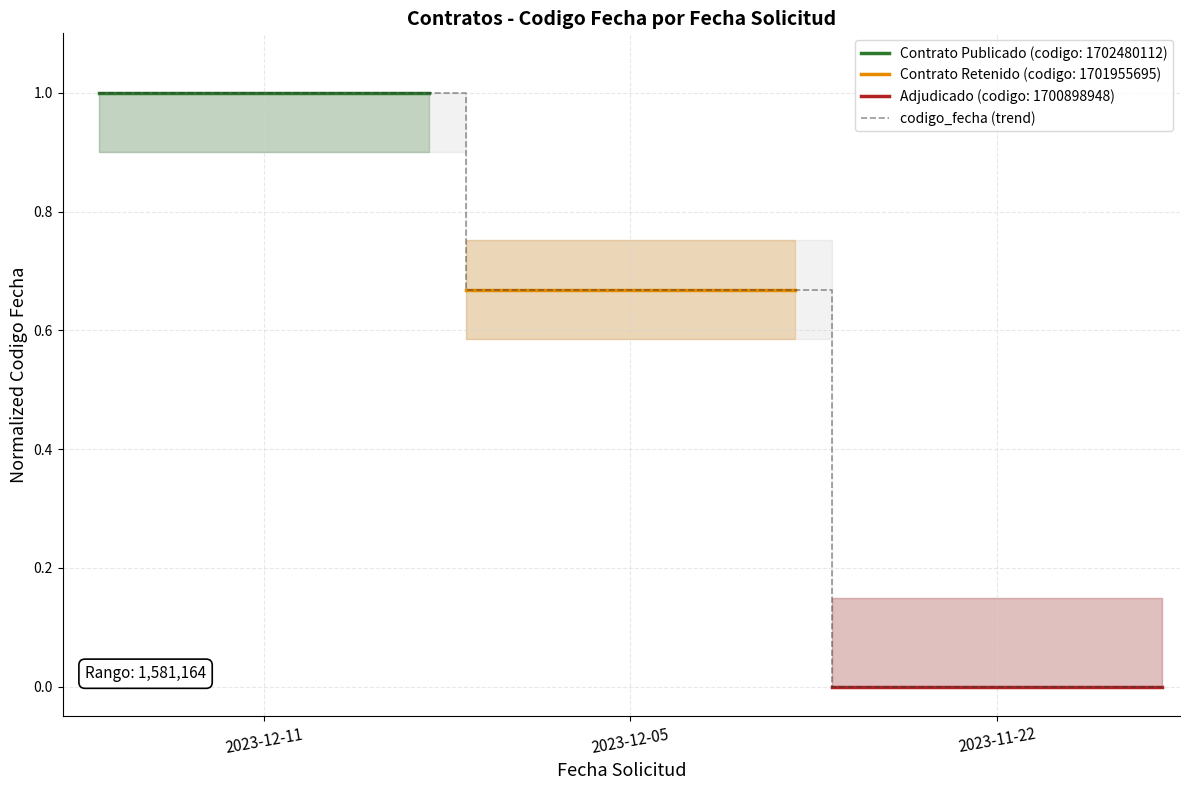

What is the approximate value at 2023-12-11?

1.0